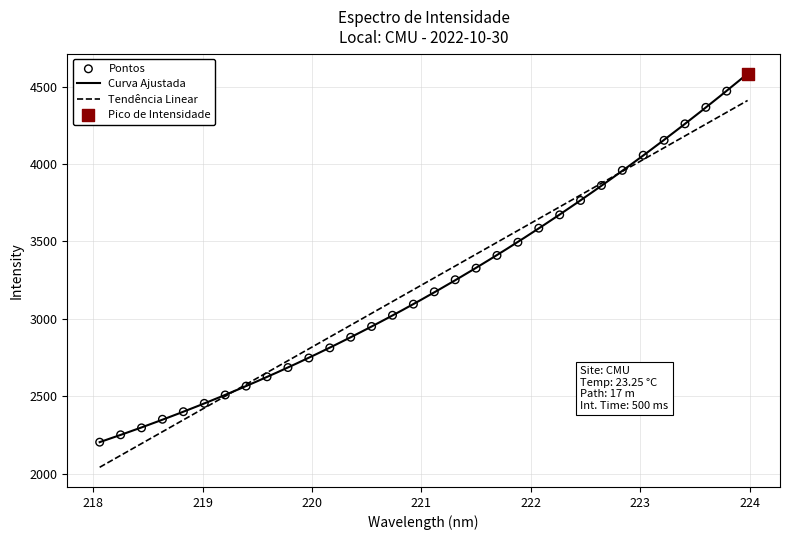

What is the change in value from 218.6332 to 220.7354?

+672.2